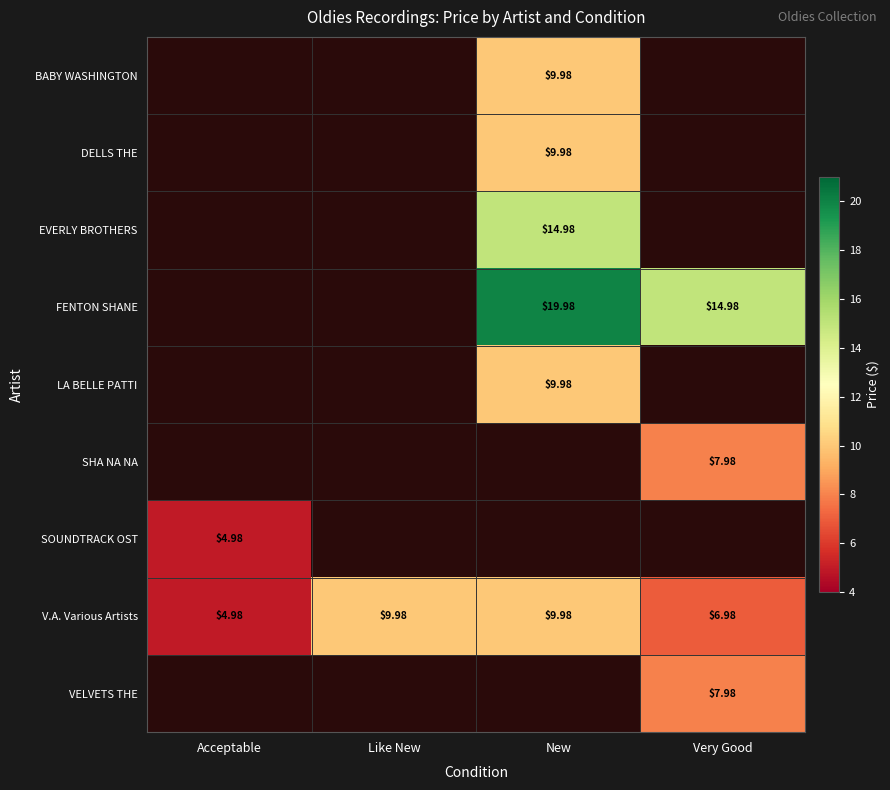

How many distinct data groups are displayed?

9